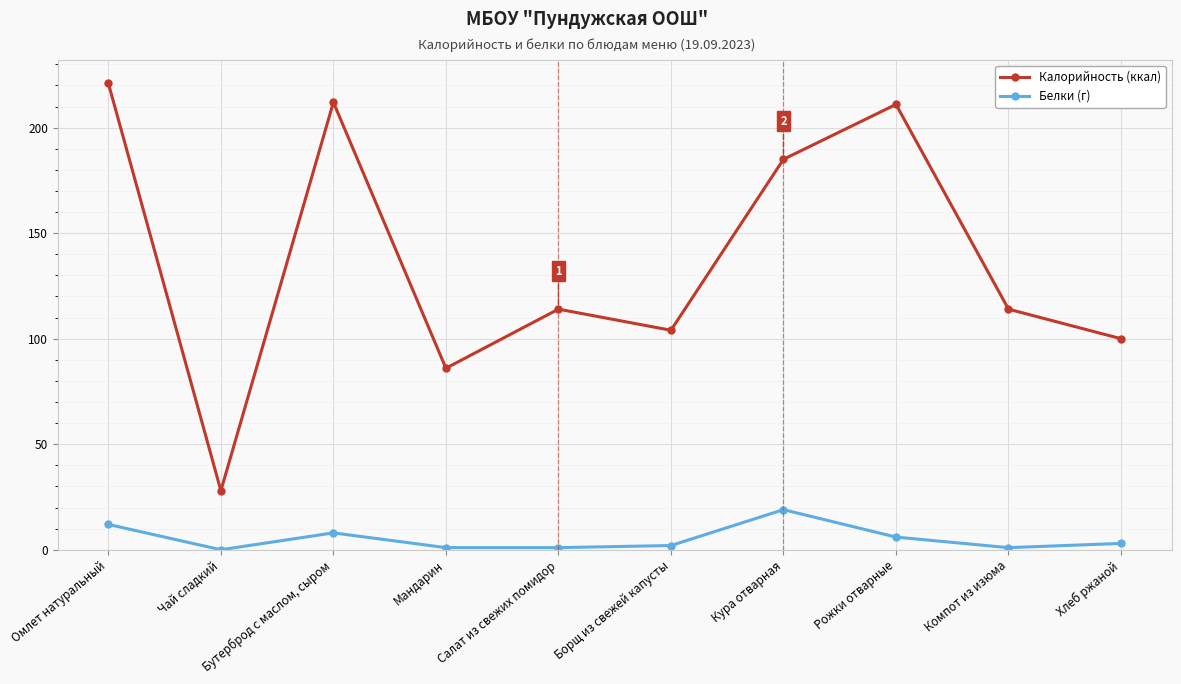

Reading right to left, what are all the values shown in this chart?

Калорийность (ккал): 100	114	211	185	104	114	86	212	28	221
Белки (г): 3	1	6	19	2	1	1	8	0	12